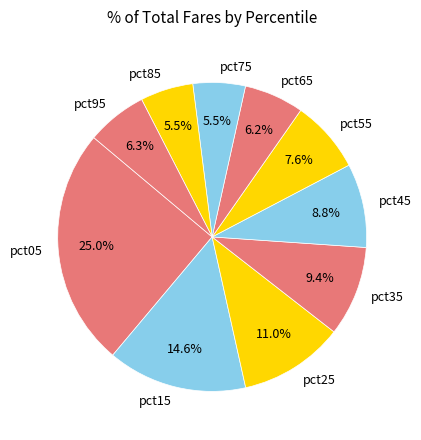

What is the largest slice in the pie chart?

pct05